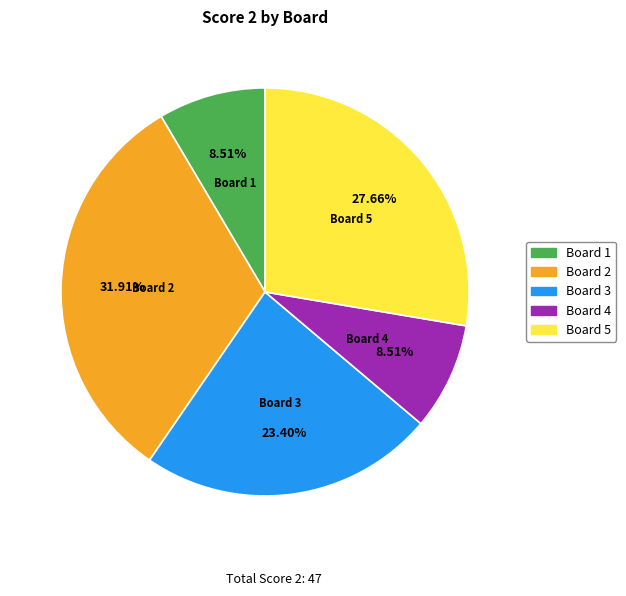

To the nearest percent, what is the difference between the largest and smallest slice percentages?

23%